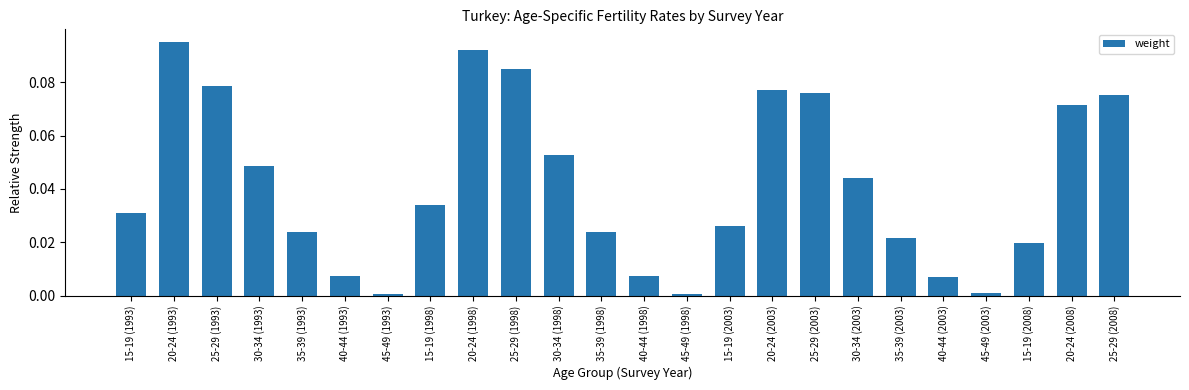

Between 20-24 (1993) and 20-24 (1998), which is larger?

20-24 (1993)